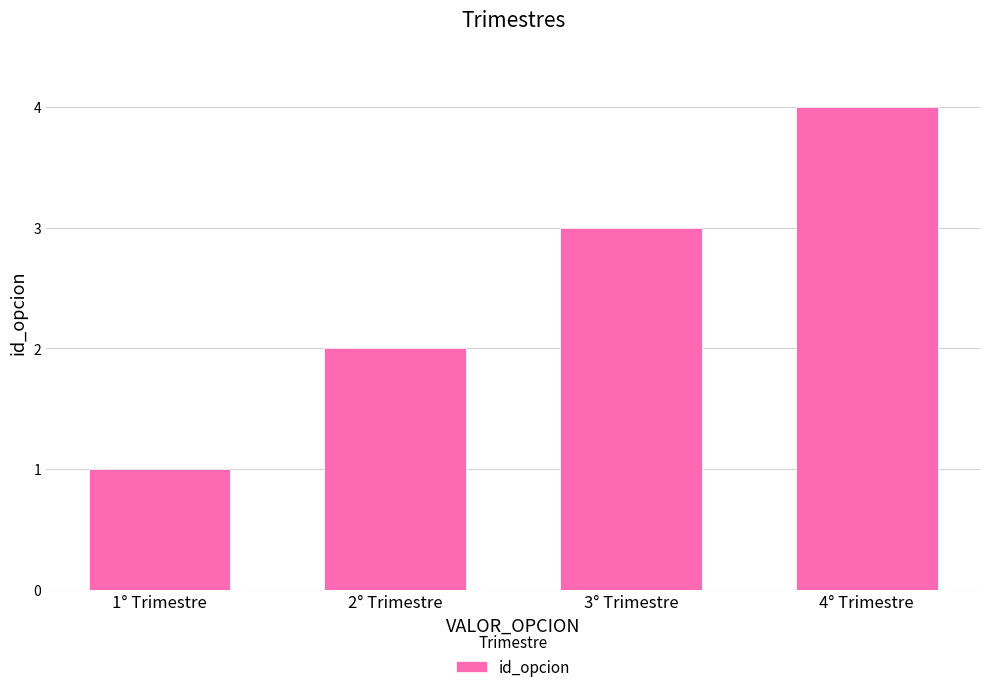

List the labels in order of value, smallest first.

1° Trimestre, 2° Trimestre, 3° Trimestre, 4° Trimestre